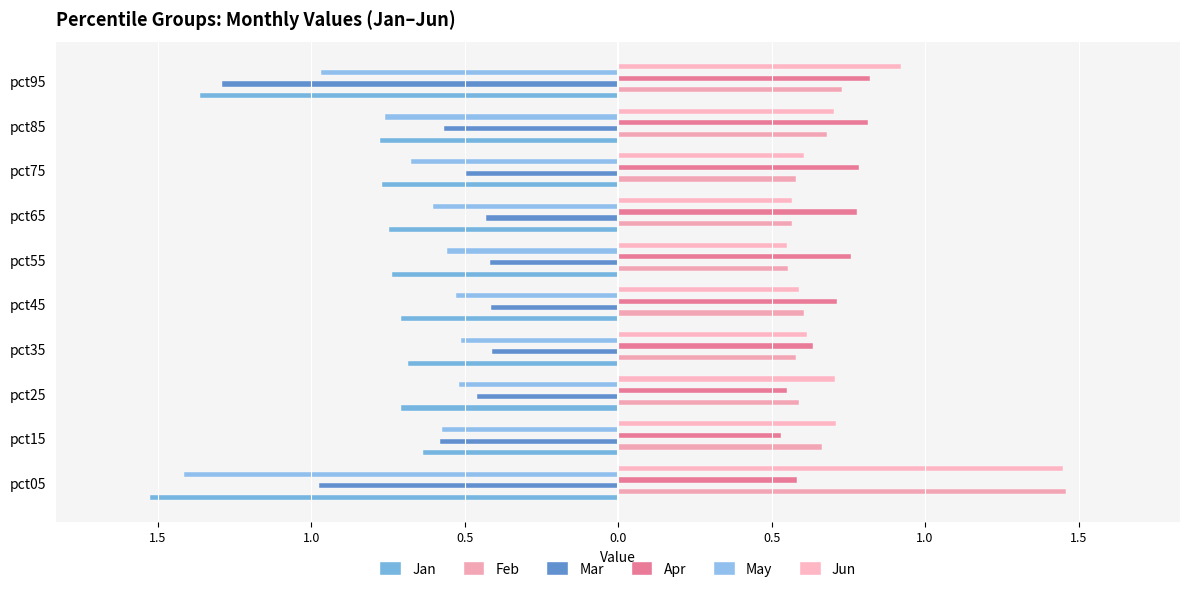

What is the difference between the maximum and minimum values in the Apr series?

0.3